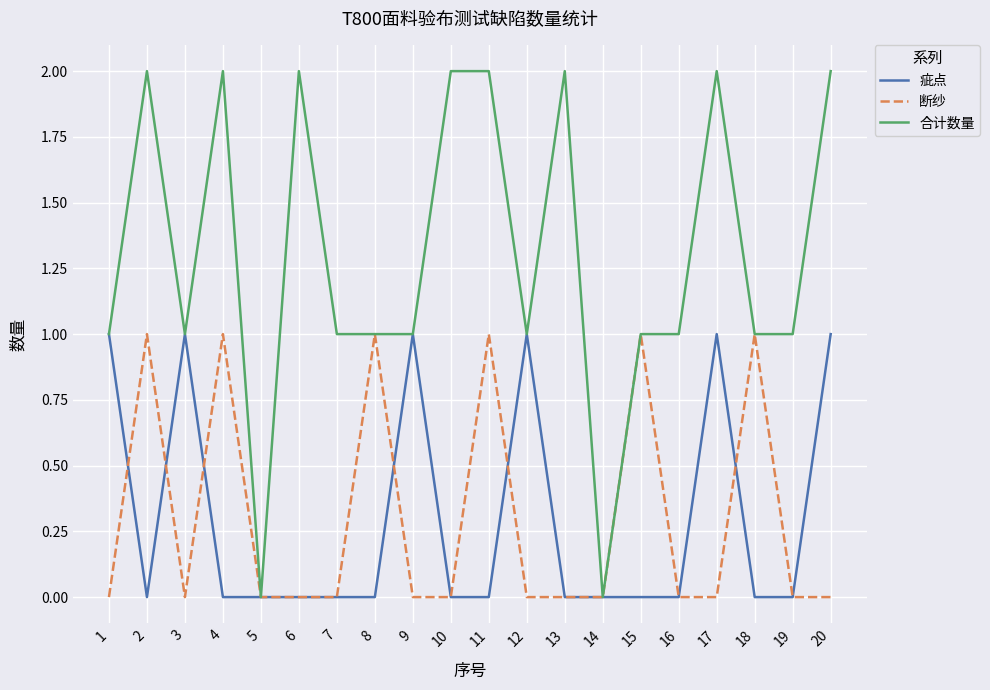

Which series has the largest total across all categories?

合计数量